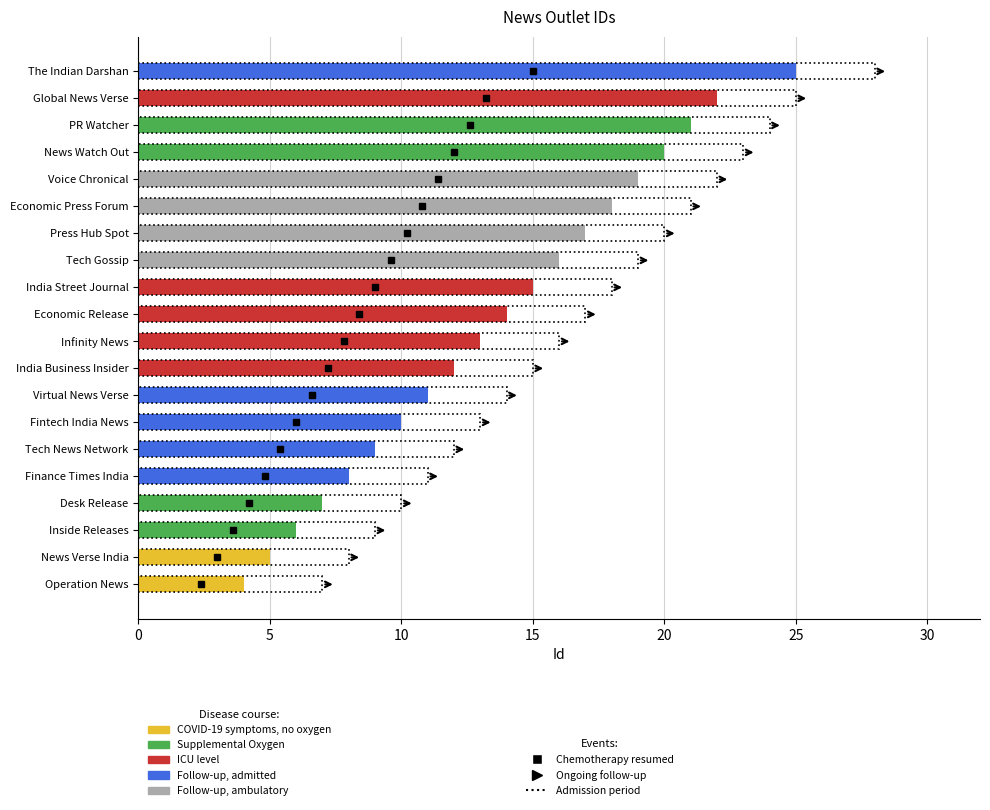

What position from the right is India Business Insider?

12